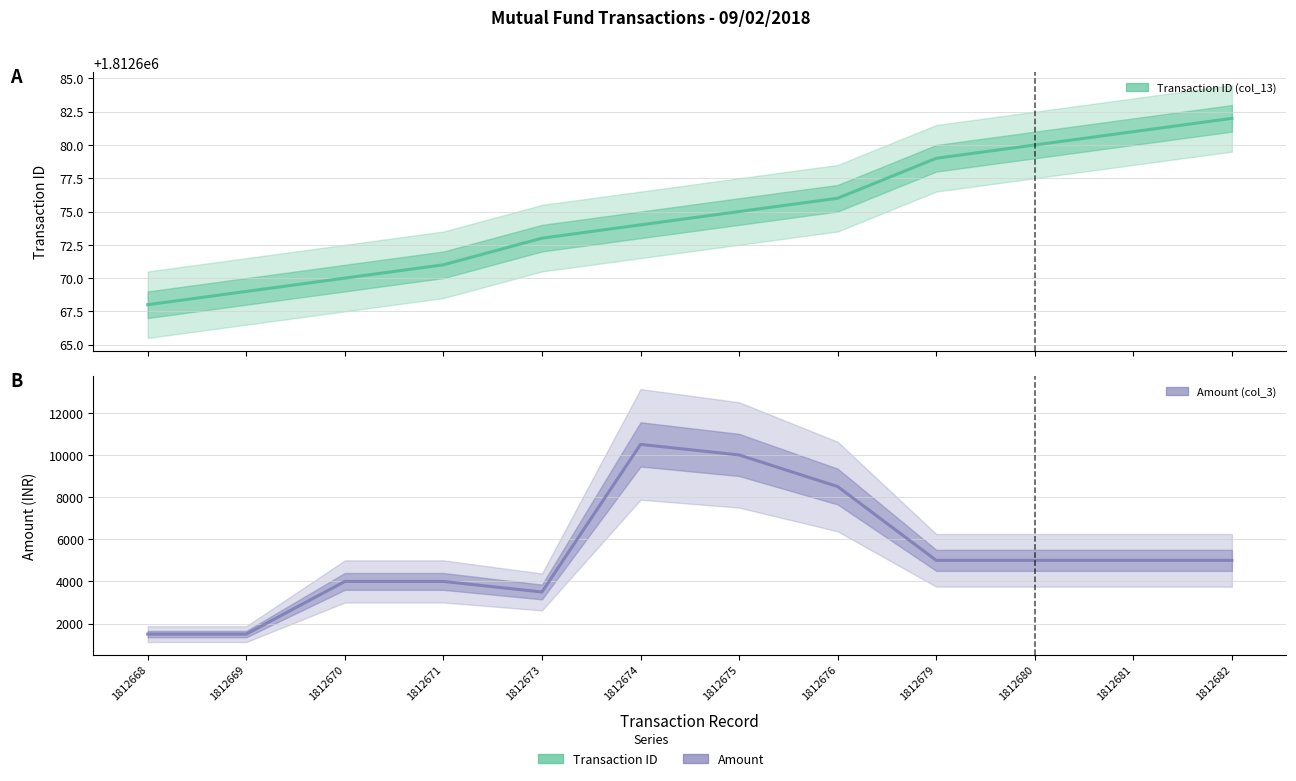

What is the value of the Amount (col_3) point at the 7th from the left?

10000